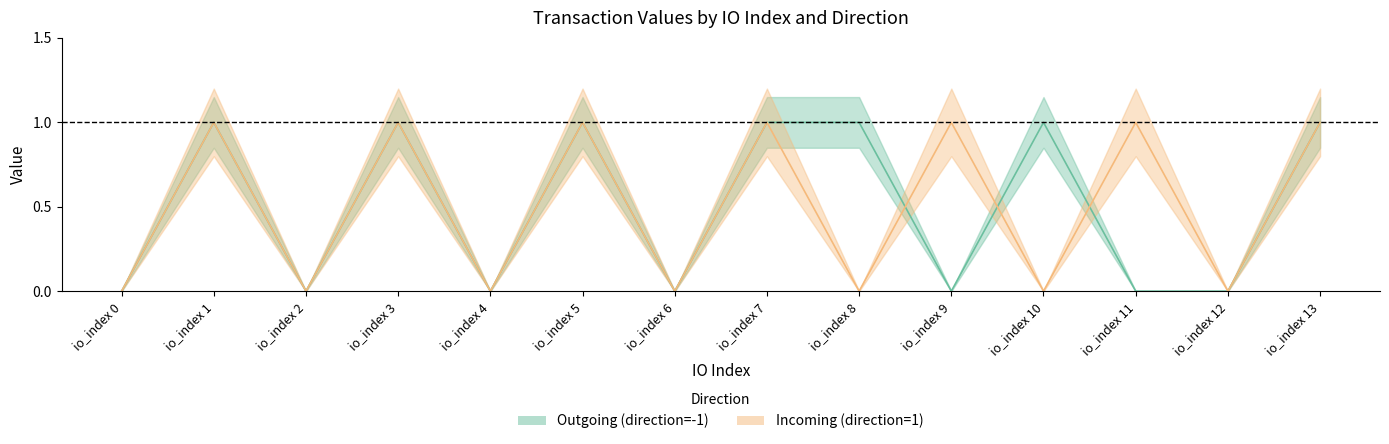

List the labels in order of Outgoing (direction=-1) value, largest first.

io_index 1, io_index 3, io_index 5, io_index 7, io_index 8, io_index 10, io_index 13, io_index 0, io_index 2, io_index 4, io_index 6, io_index 9, io_index 11, io_index 12